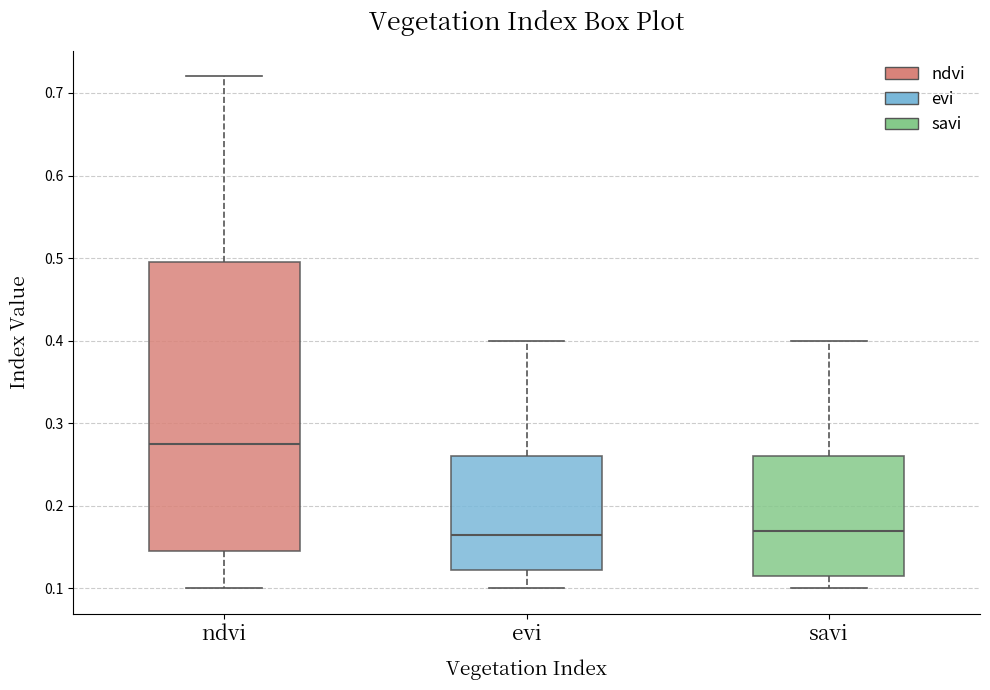

Which box is the tallest, from its lower edge to its upper edge?

ndvi